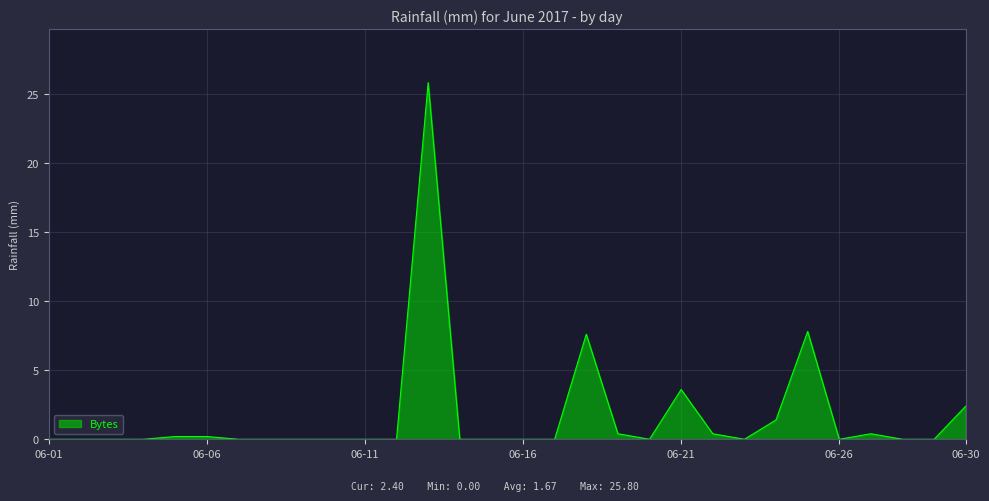

Reading left to right, transcribe all the data shown in this chart.

0.0	0.0	0.0	0.0	0.2	0.2	0.0	0.0	0.0	0.0	0.0	0.0	25.8	0.0	0.0	0.0	0.0	7.6	0.4	0.0	3.6	0.4	0.0	1.4	7.8	0.0	0.4	0.0	0.0	2.4